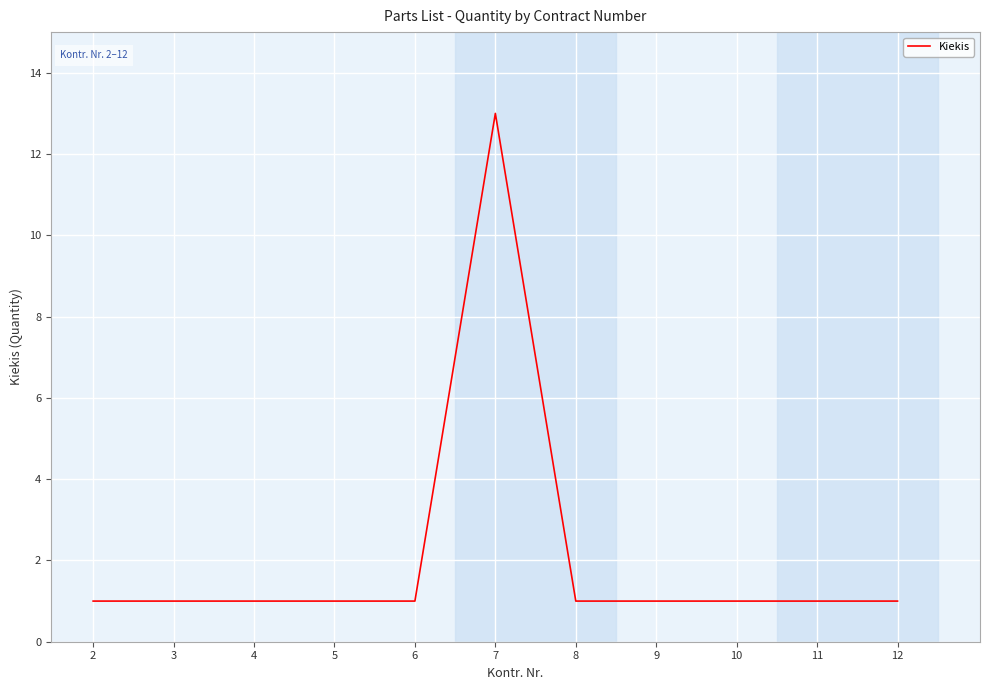

Approximately how many times larger is the value at 4 compared to 11?

1.0